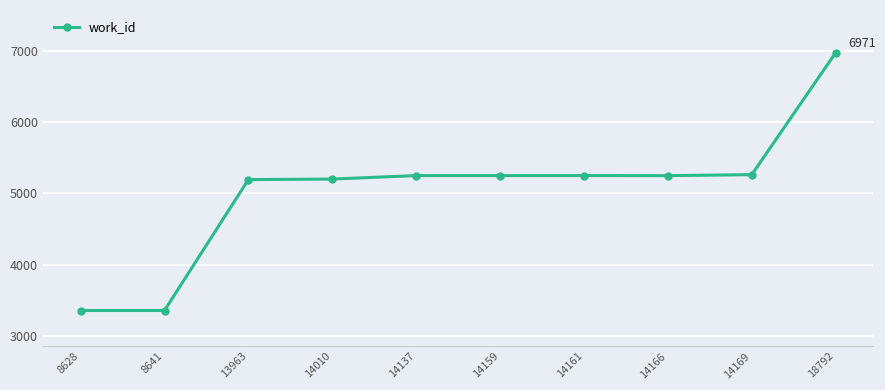

What is the value of the 8th point from the left?

5247